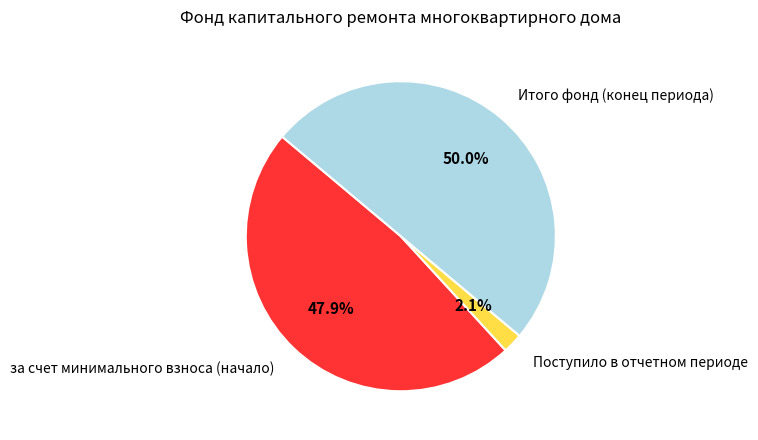

To the nearest percent, what is the difference between the Поступило в отчетном периоде and за счет минимального взноса (начало) slice percentages?

46%